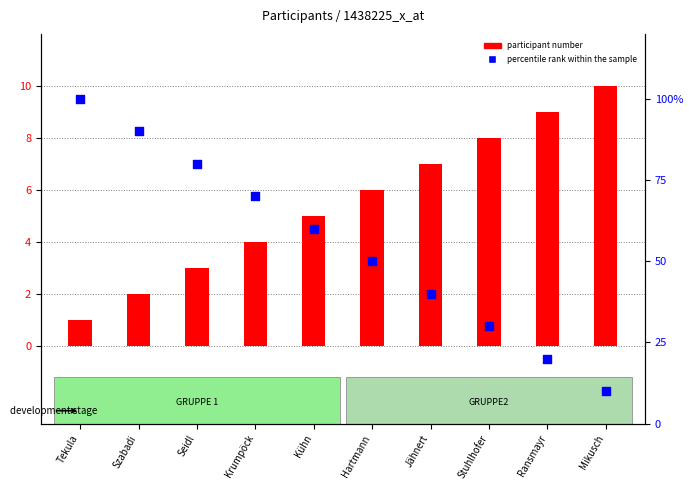

Which series contains the highest Y value?

percentile rank within the sample